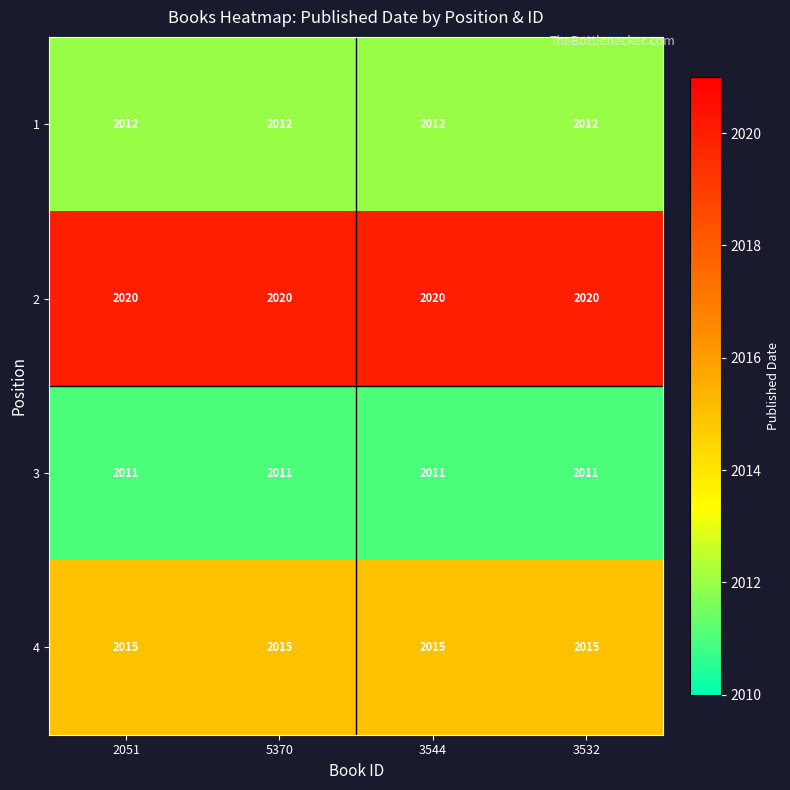

What is the lowest value of the 4 series?

2015